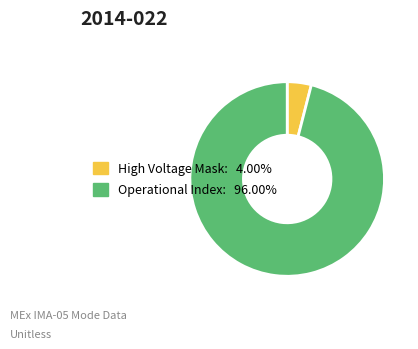

Do Operational Index: 96.00% and High Voltage Mask: 4.00% together represent more than half of the pie?

Yes